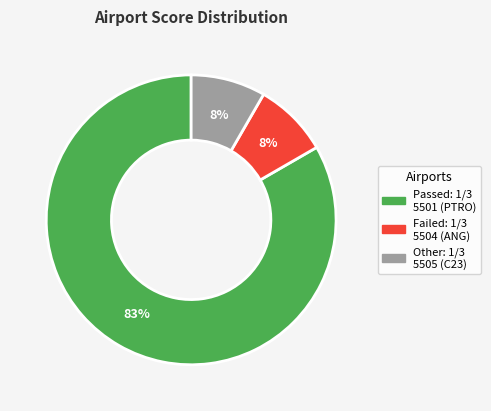

Is there any slice that represents more than half of the pie?

Yes